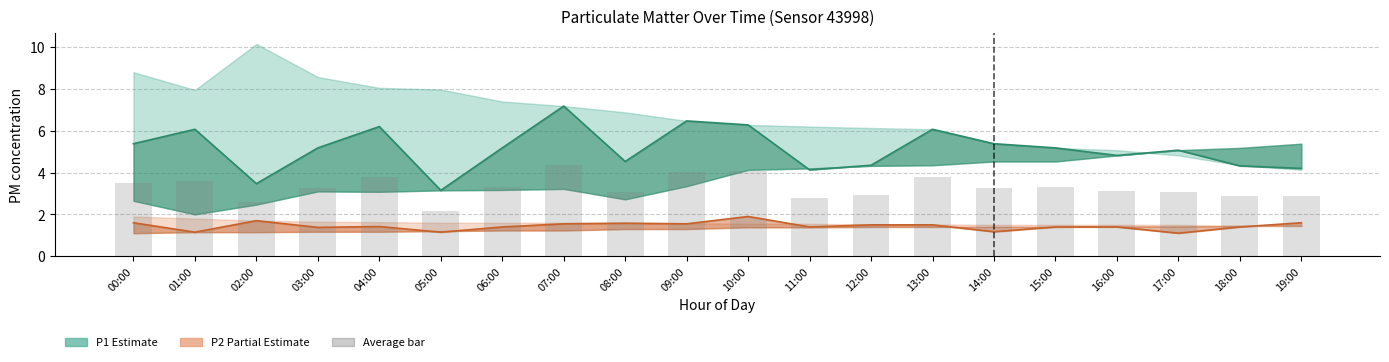

What is the difference between the P2 mid values at 14:00 and 18:00?

0.2